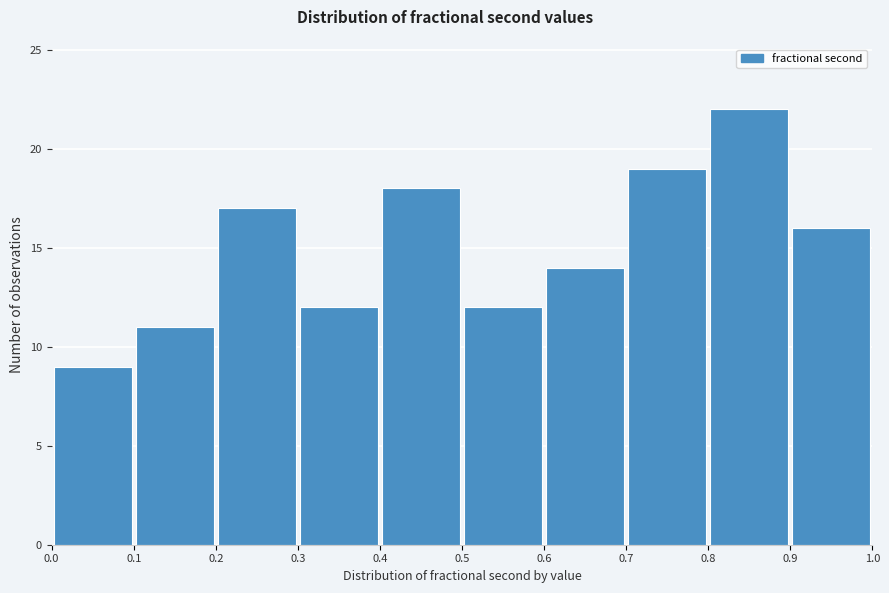

Reading left to right, list every bar in this chart as the range it spans on the x-axis followed by its height. The values are not printed on the chart, so give them approximately, as read against the axis.

0.0 to 0.1: 9
0.1 to 0.2: 11
0.2 to 0.3: 17
0.3 to 0.4: 12
0.4 to 0.5: 18
0.5 to 0.6: 12
0.6 to 0.7: 14
0.7 to 0.8: 19
0.8 to 0.9: 22
0.9 to 1.0: 16